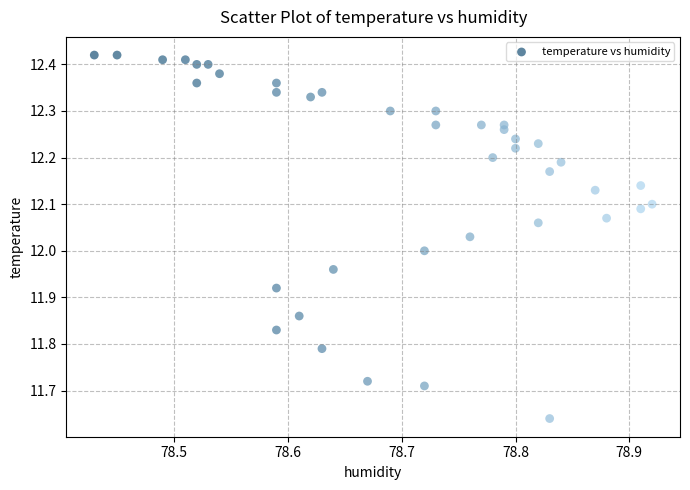

What is the range of Y values (max minus min)?

0.8